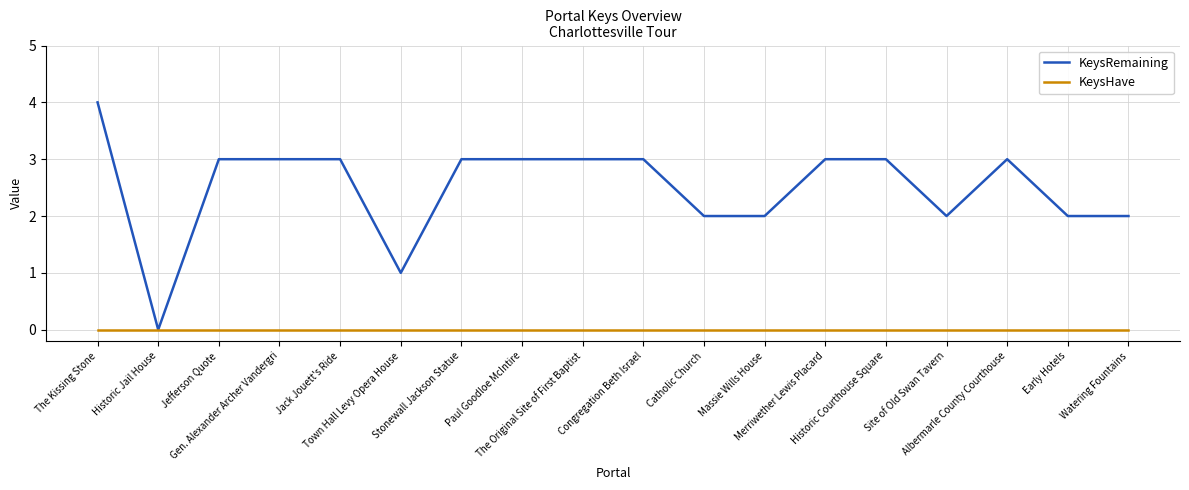

List the series in order of their overall mean, lowest first.

KeysHave, KeysRemaining